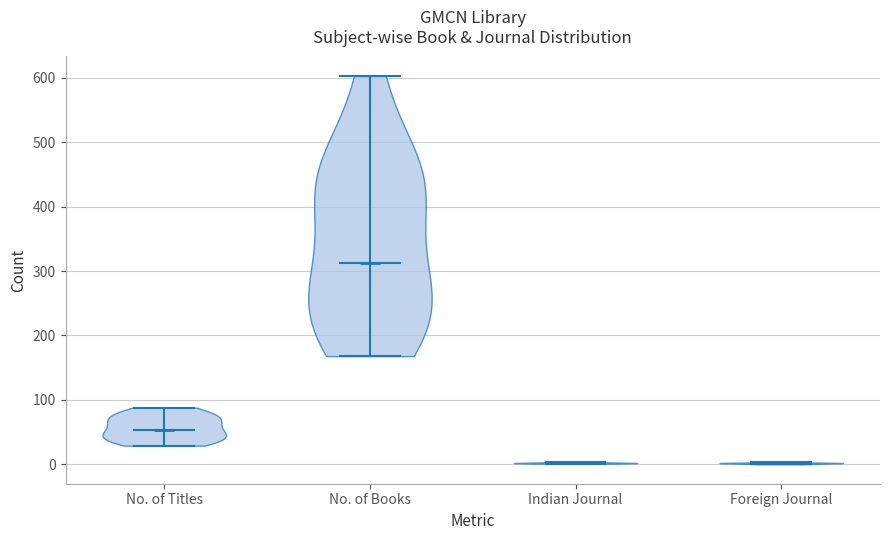

Where does the median line of the violin for Foreign Journal sit on the y-axis? The values are not printed on the chart, so give them approximately, as read against the axis.

0